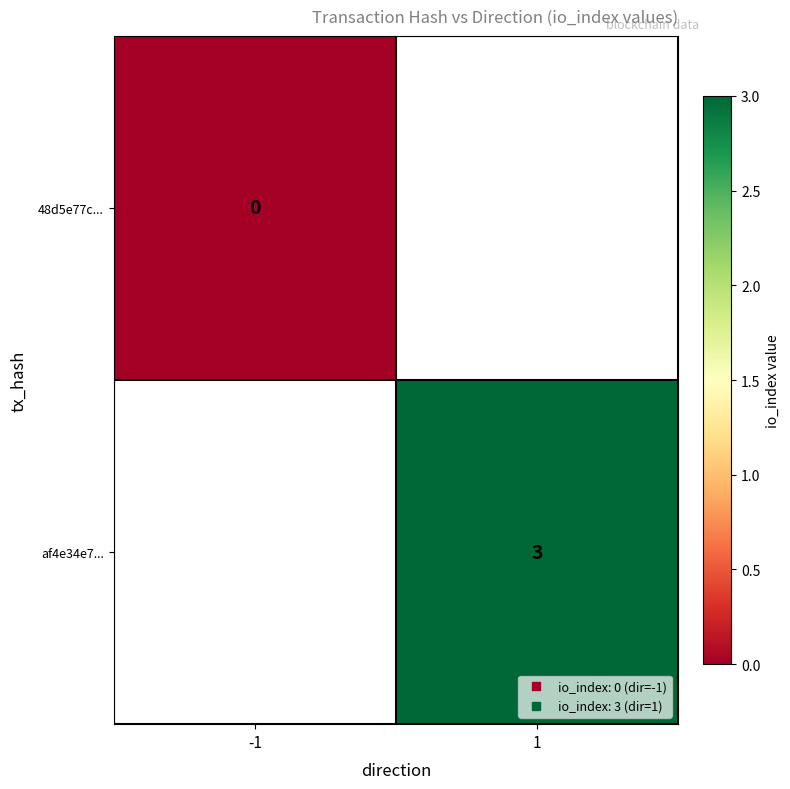

True or false: af4e34e7... has a value of 0.7 at 1.

False